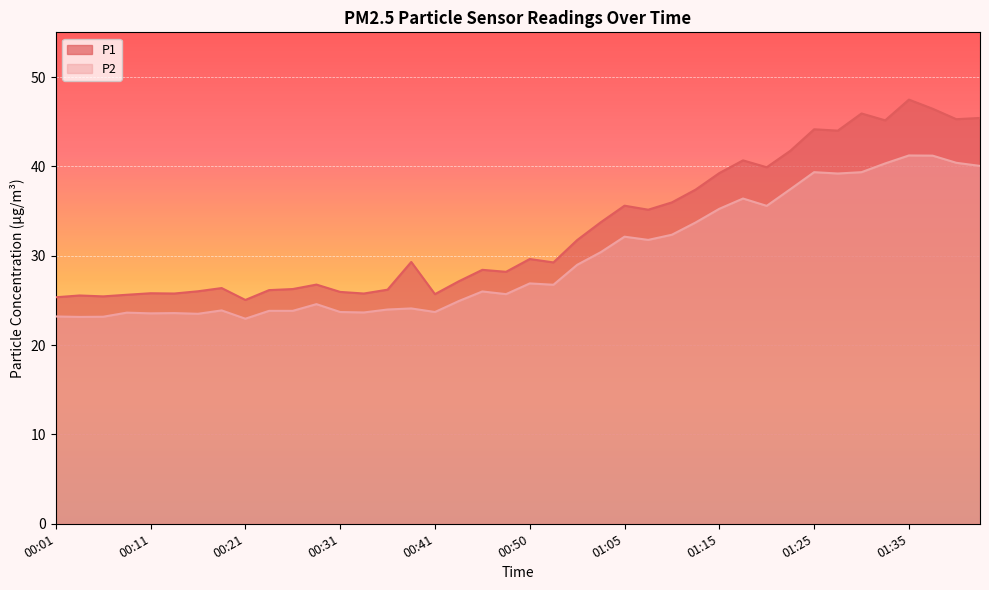

True or false: P1 and P2 cross at least once.

False